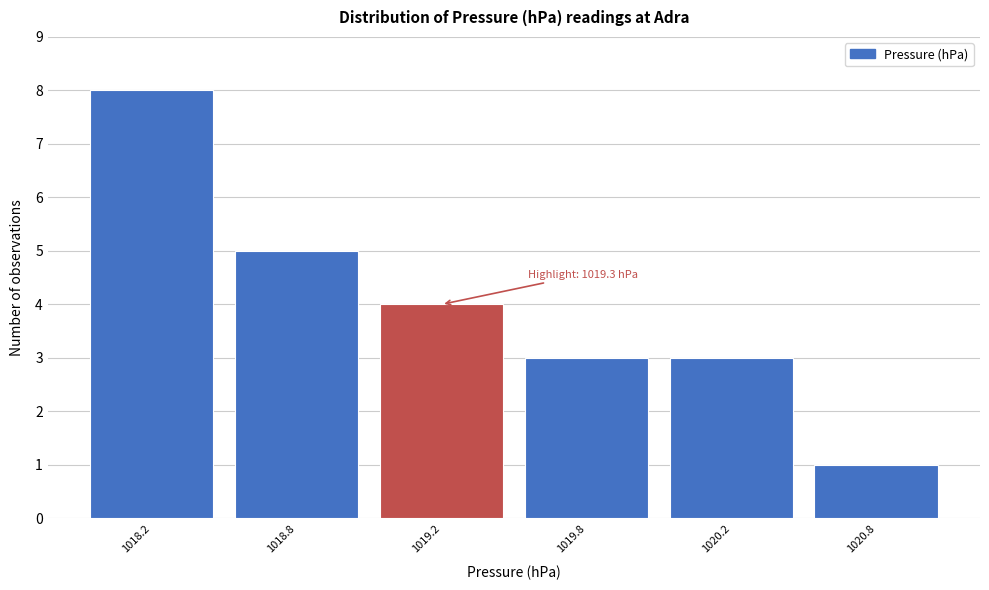

Reading right to left, transcribe all the data shown in this chart.

1020.8=1	1020.2=3	1019.8=3	1019.2=4	1018.8=5	1018.2=8